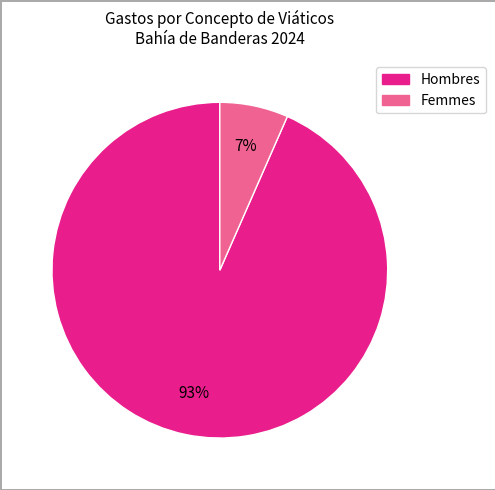

How many segments does this pie chart have?

2